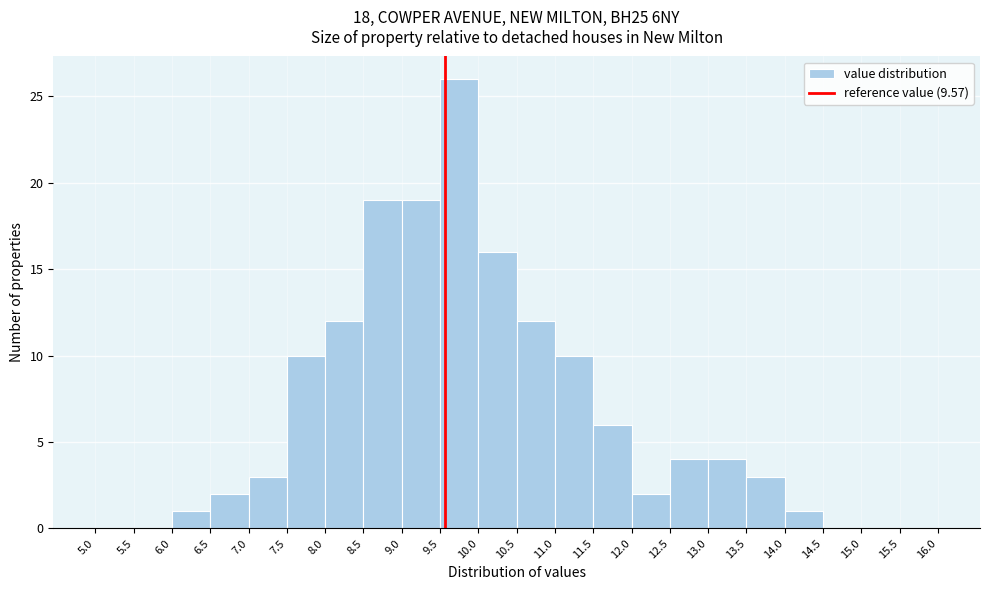

Reading left to right, list every bar in this chart as the range it spans on the x-axis followed by its height. The values are not printed on the chart, so give them approximately, as read against the axis.

5.0 to 5.5: 0
5.5 to 6.0: 0
6.0 to 6.5: 1
6.5 to 7.0: 2
7.0 to 7.5: 3
7.5 to 8.0: 10
8.0 to 8.5: 12
8.5 to 9.0: 19
9.0 to 9.5: 19
9.5 to 10.0: 26
10.0 to 10.5: 16
10.5 to 11.0: 12
11.0 to 11.5: 10
11.5 to 12.0: 6
12.0 to 12.5: 2
12.5 to 13.0: 4
13.0 to 13.5: 4
13.5 to 14.0: 3
14.0 to 14.5: 1
14.5 to 15.0: 0
15.0 to 15.5: 0
15.5 to 16.0: 0